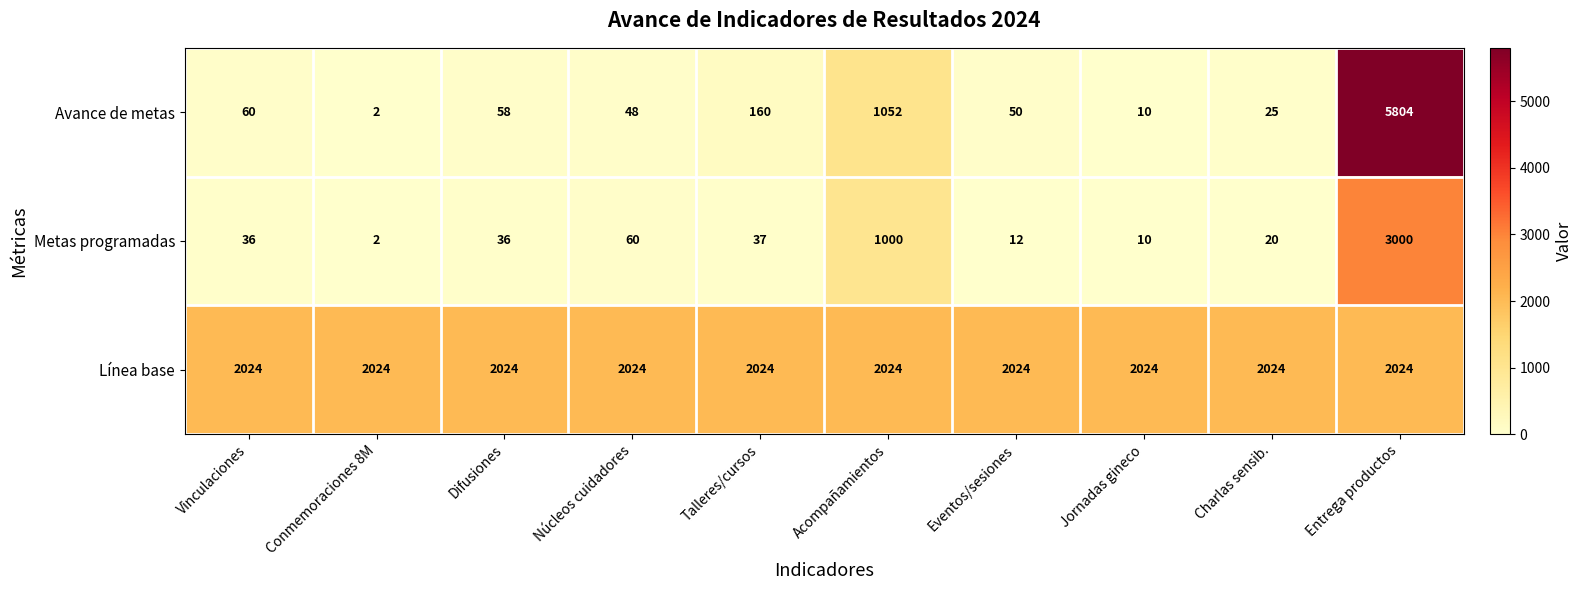

Which series has the largest range (max minus min)?

Avance de metas